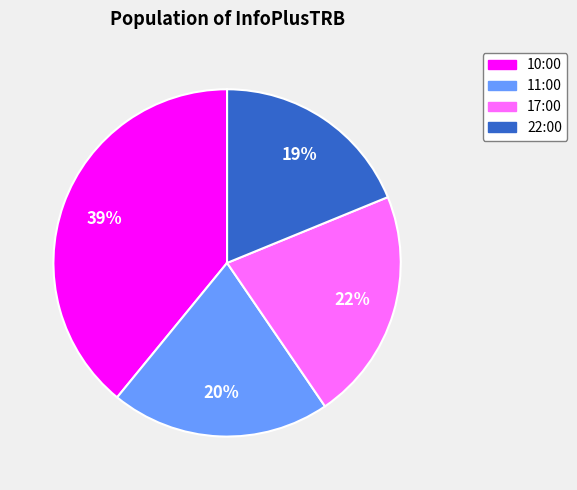

Which category has the smallest portion of the pie?

22:00